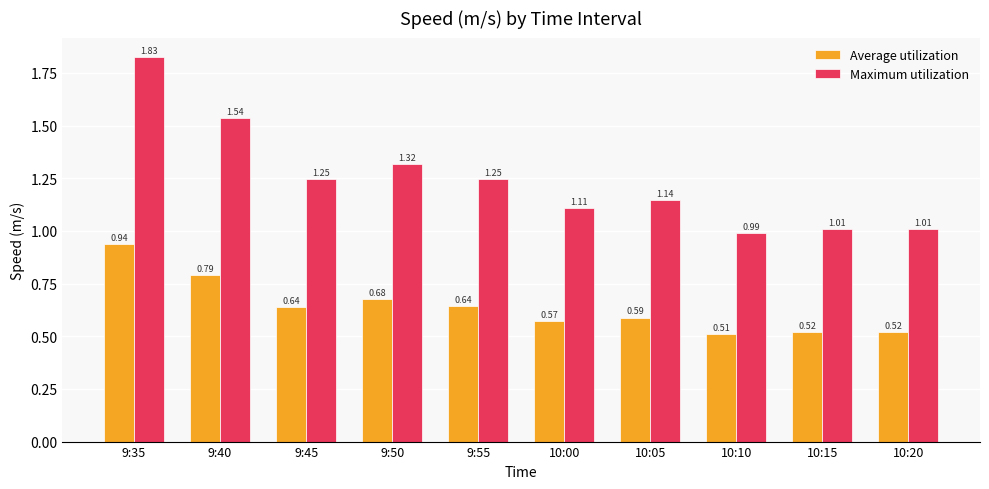

At which category is the sum across all series the highest?

9:35